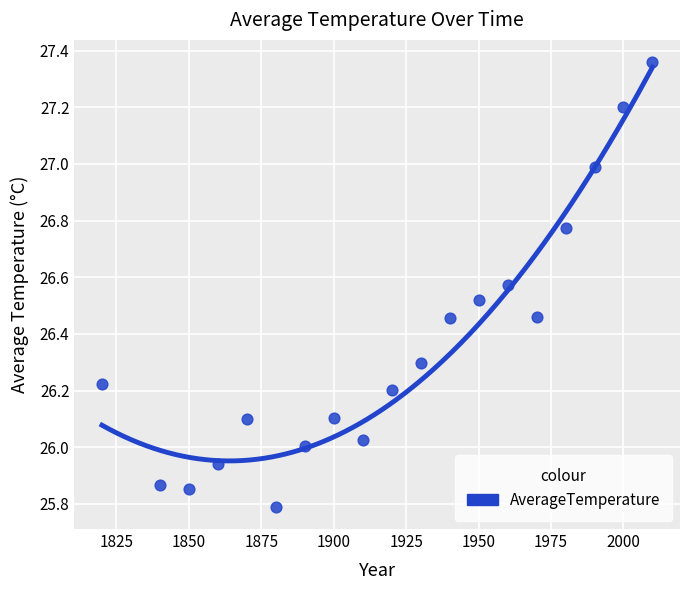

What is the range of Y values (max minus min)?

1.6